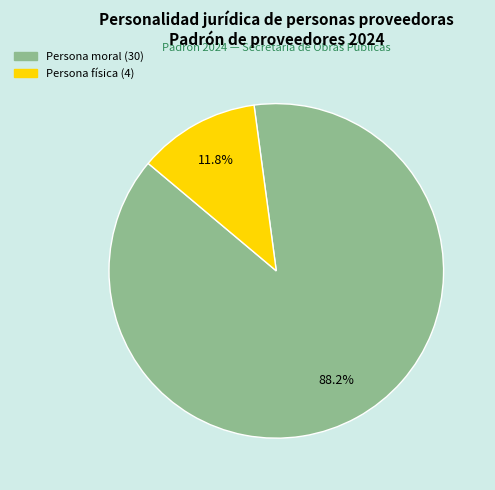

Combined, what portion of the pie is Persona moral and Persona física?

100.0%